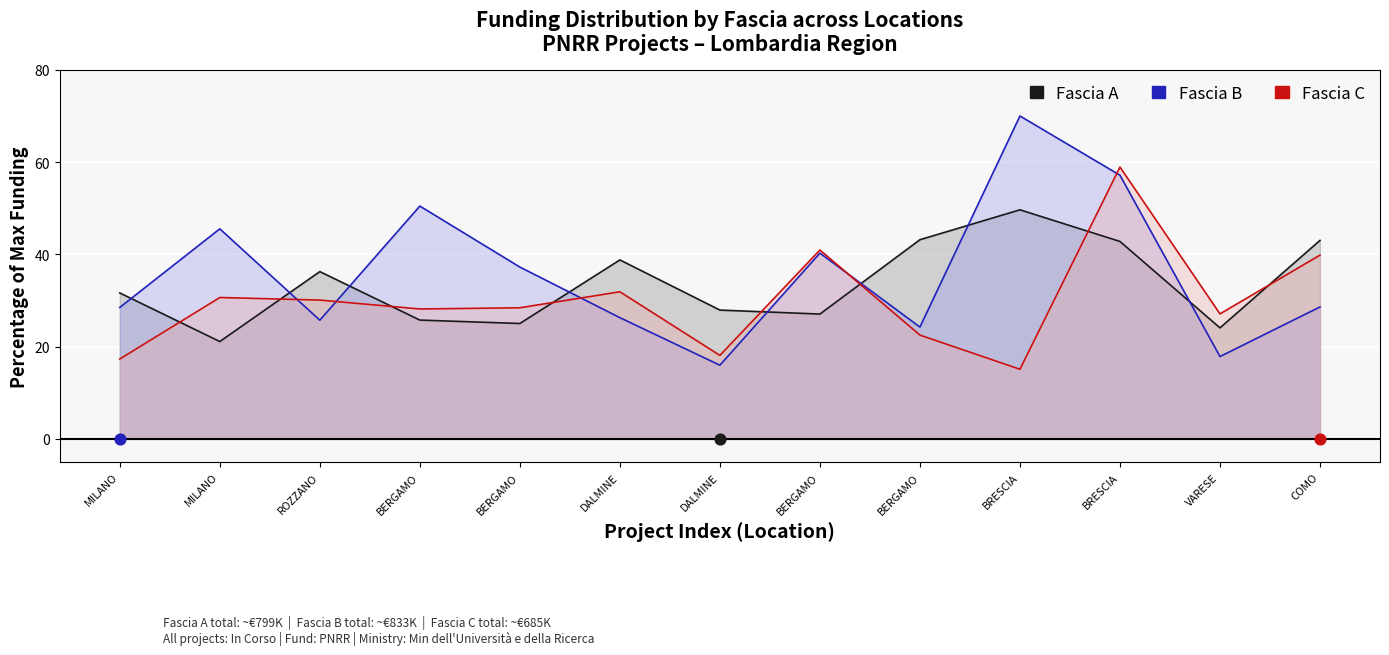

Which series reaches the minimum Y coordinate?

Fascia C